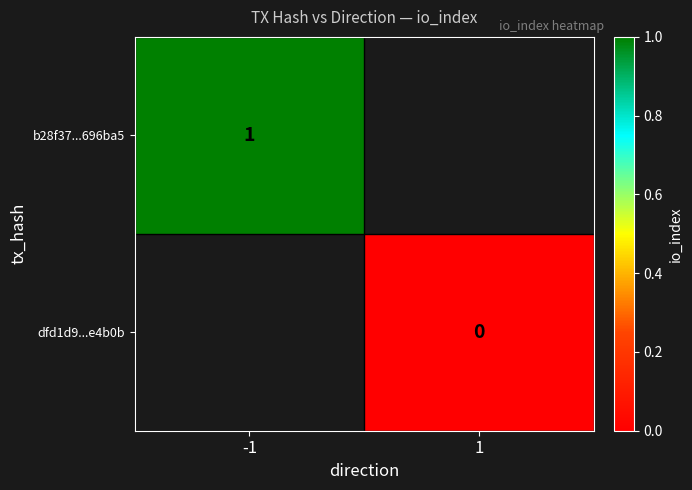

Is the value of dfd1d9...e4b0b at 1 greater than the value of b28f37...696ba5 at -1?

No